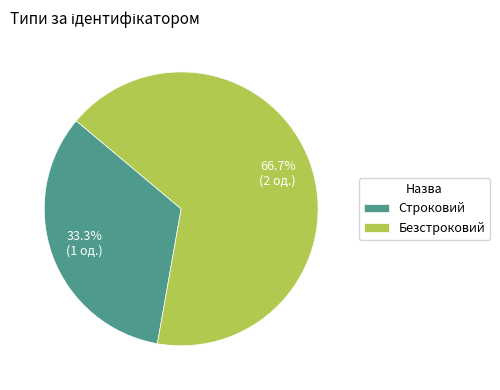

What percentage is the Строковий slice, to the nearest percent?

33%